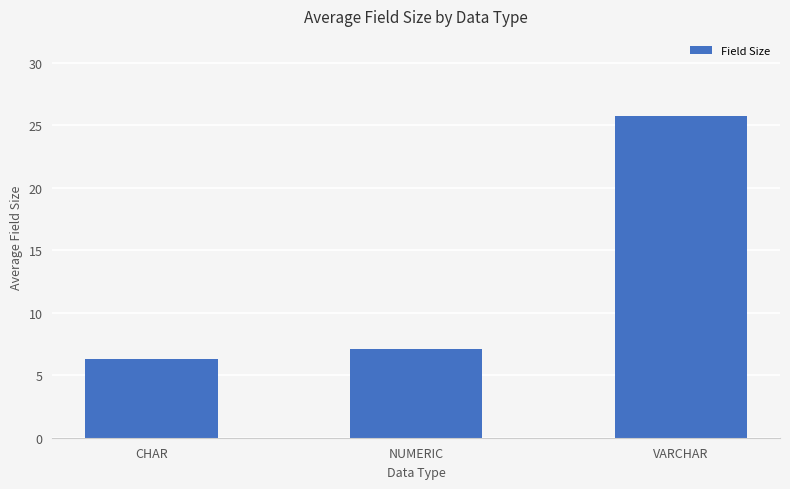

What is the label of the 3rd bar from the right?

CHAR